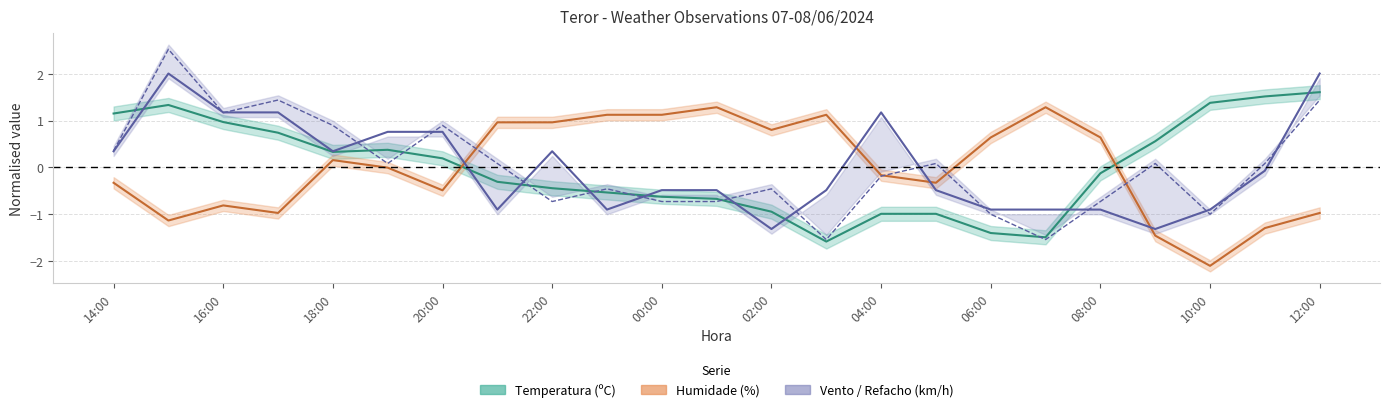

What position from the right is 12:00?

1